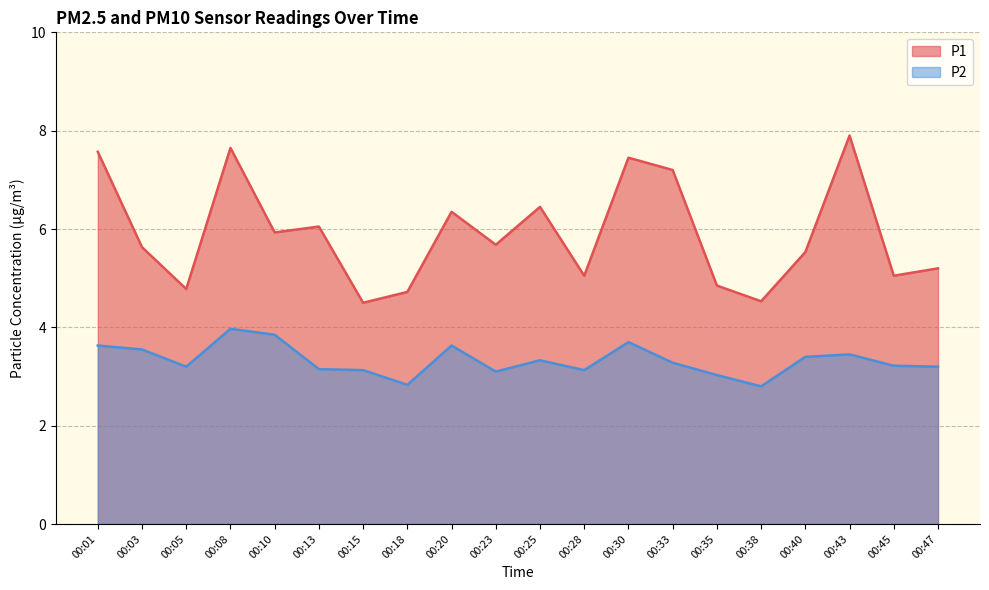

In P1, how many points are lower than both neighbors (excluding endpoints)?

7